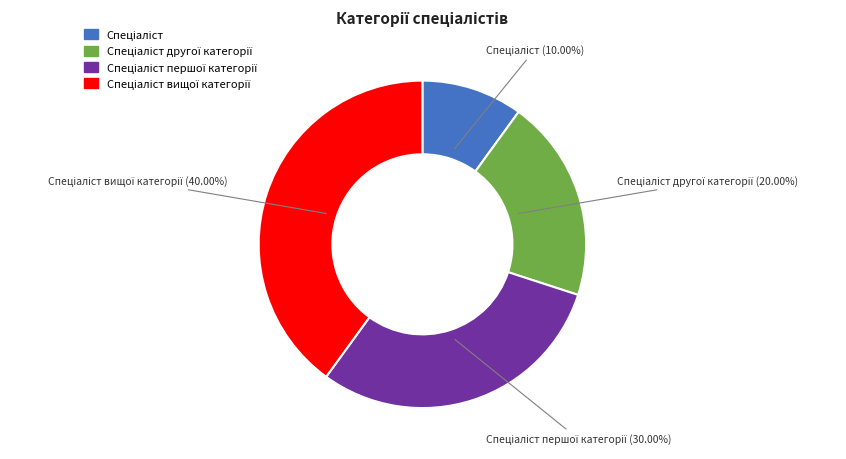

Does any single category account for the majority?

No